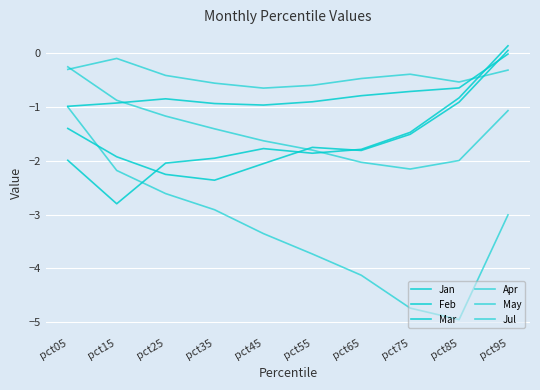

What is the maximum value for Apr?

-1.0